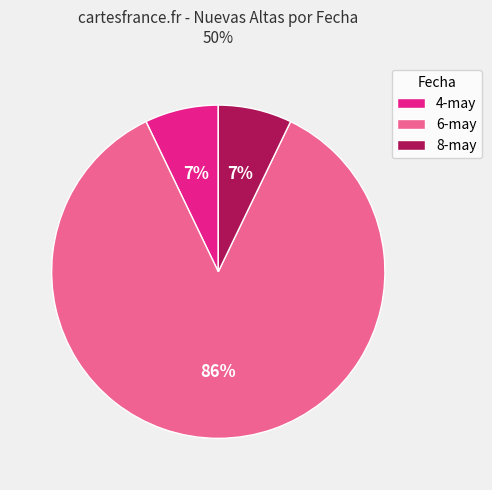

Is there a majority slice in this chart?

Yes